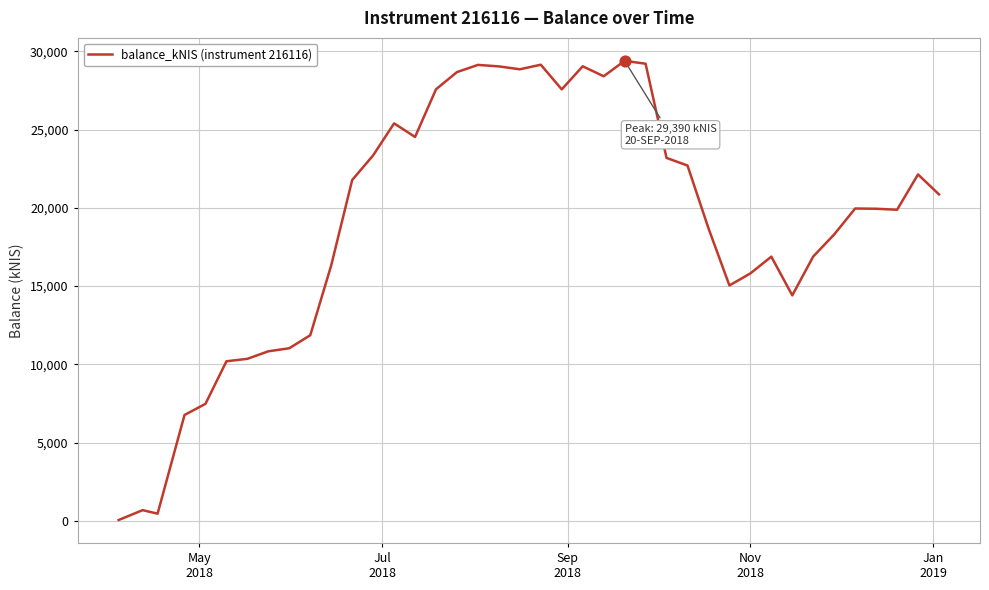

What is the greatest value displayed?

29390.2